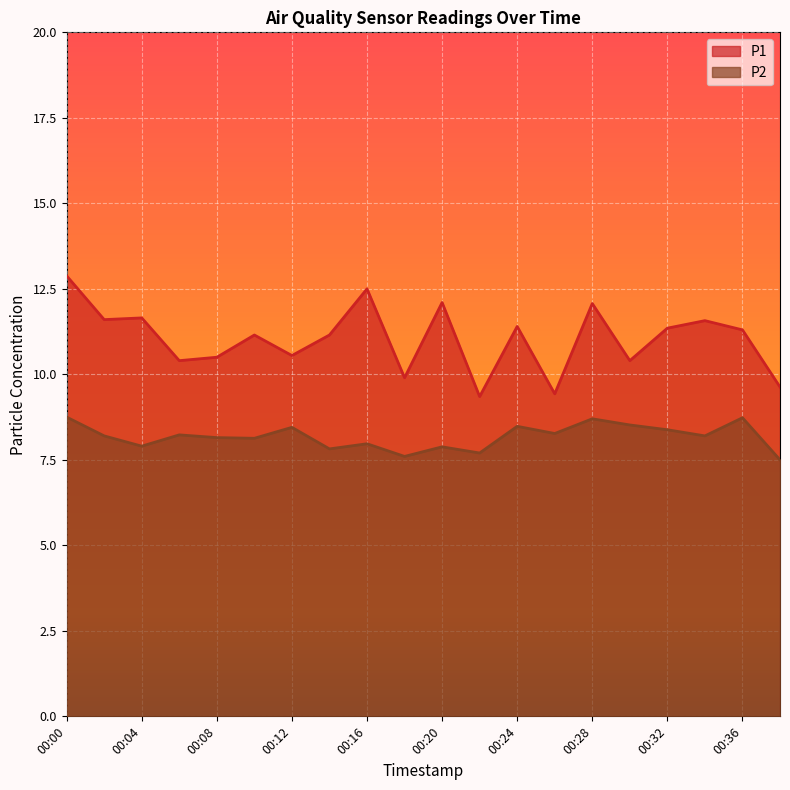

At which category does the chart reach its peak across all series?

00:00